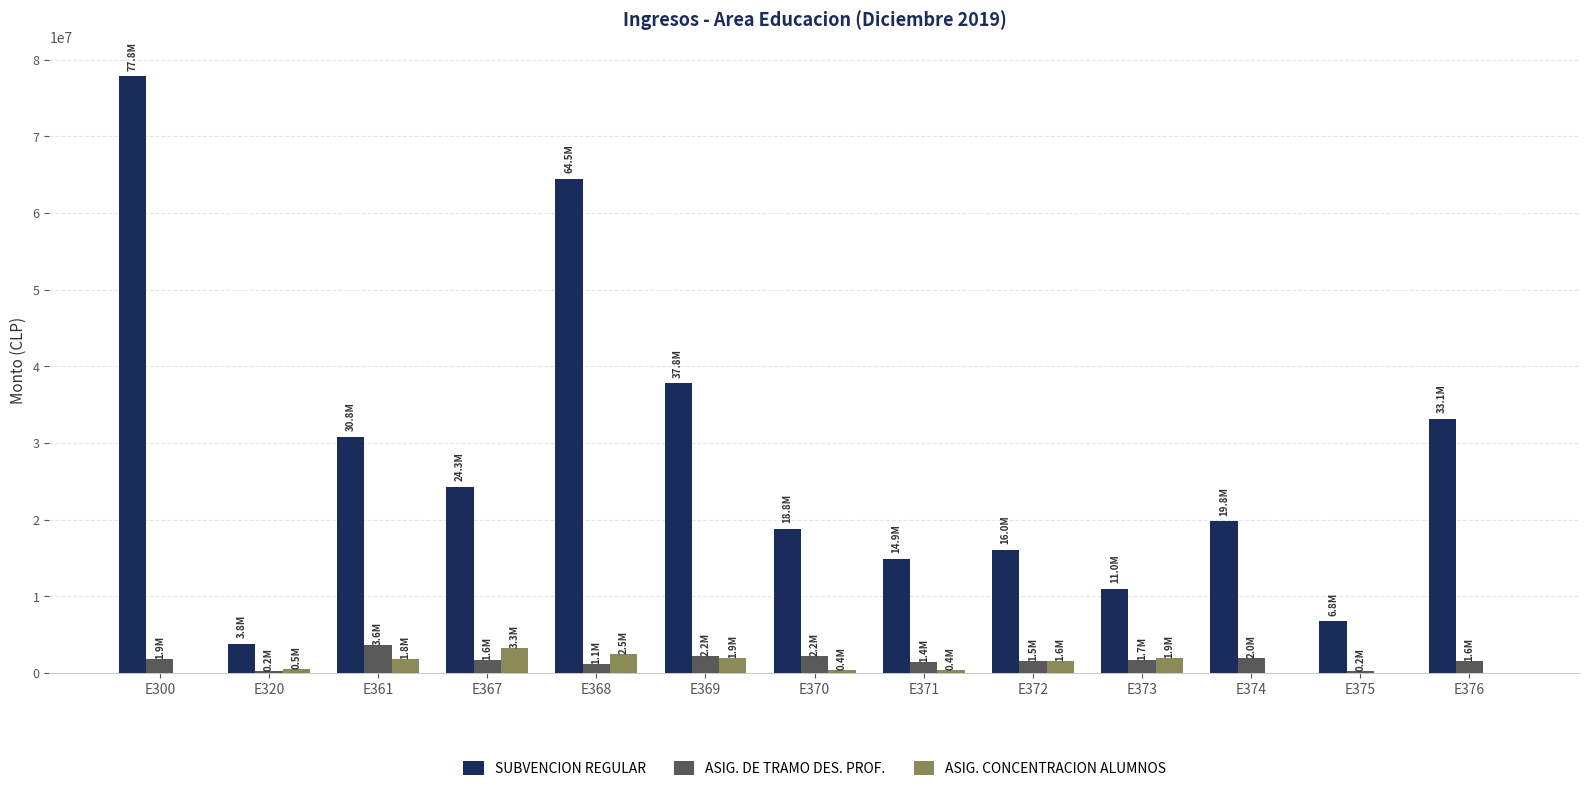

What is the greatest value displayed?

77834653